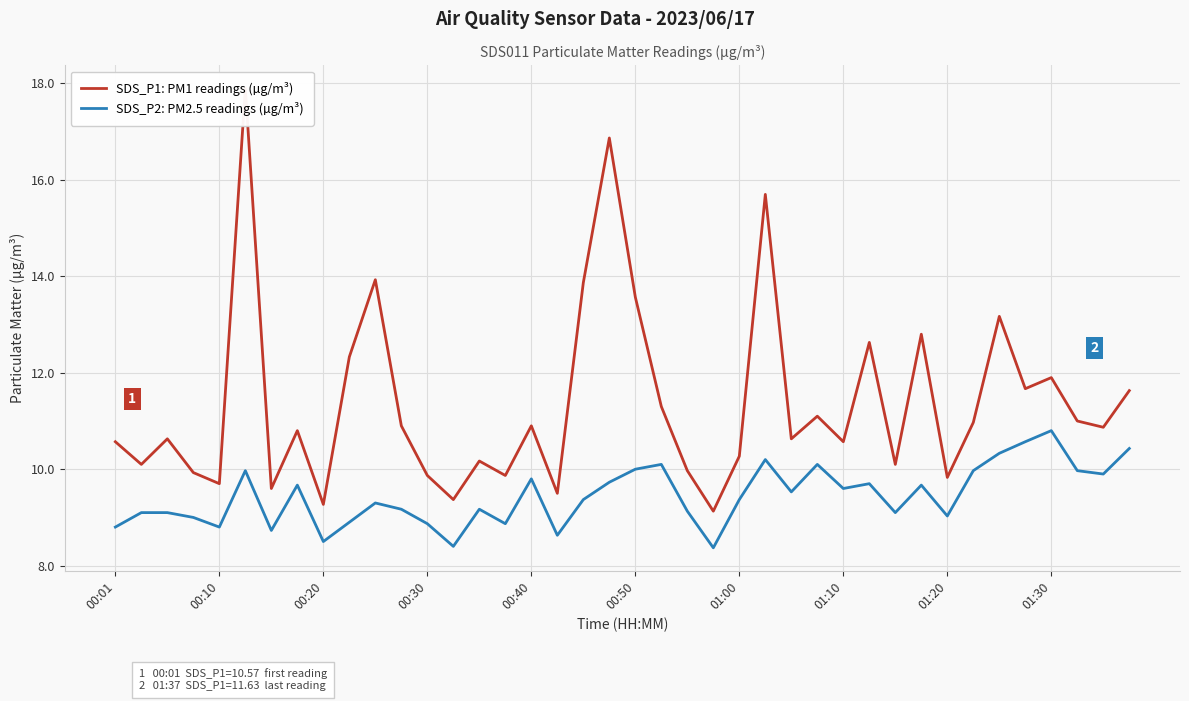

List the series in order of their overall mean, lowest first.

SDS_P2: PM2.5 readings (µg/m³), SDS_P1: PM1 readings (µg/m³)